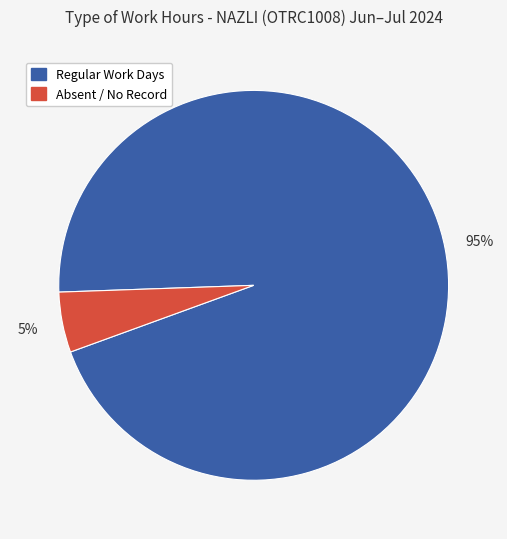

To the nearest percent, what is the difference between the largest and smallest slice percentages?

90%